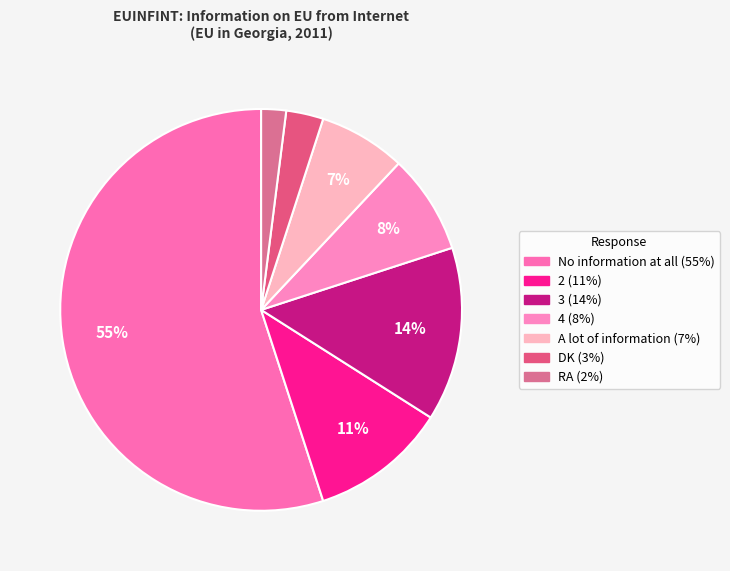

Rank the categories by value from lowest to highest.

RA, DK, A lot of information, 4, 2, 3, No information at all